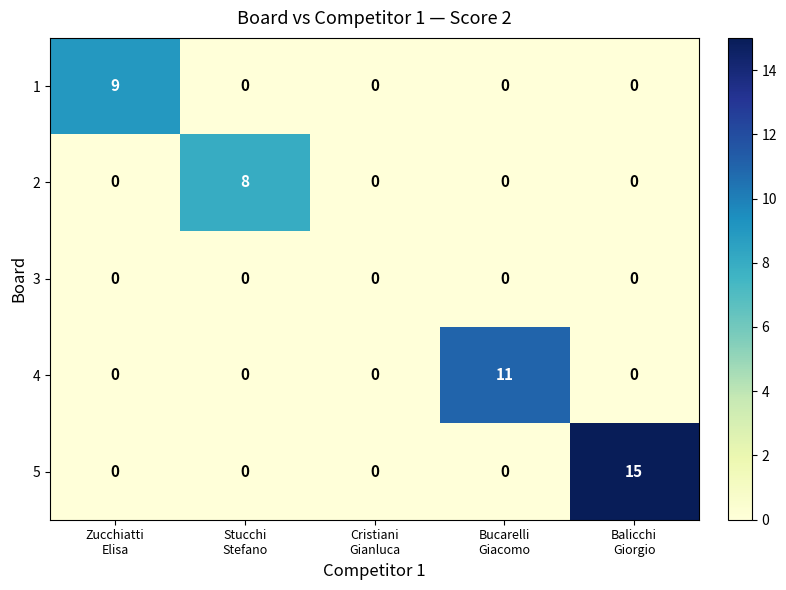

Which series has the widest spread of values?

5